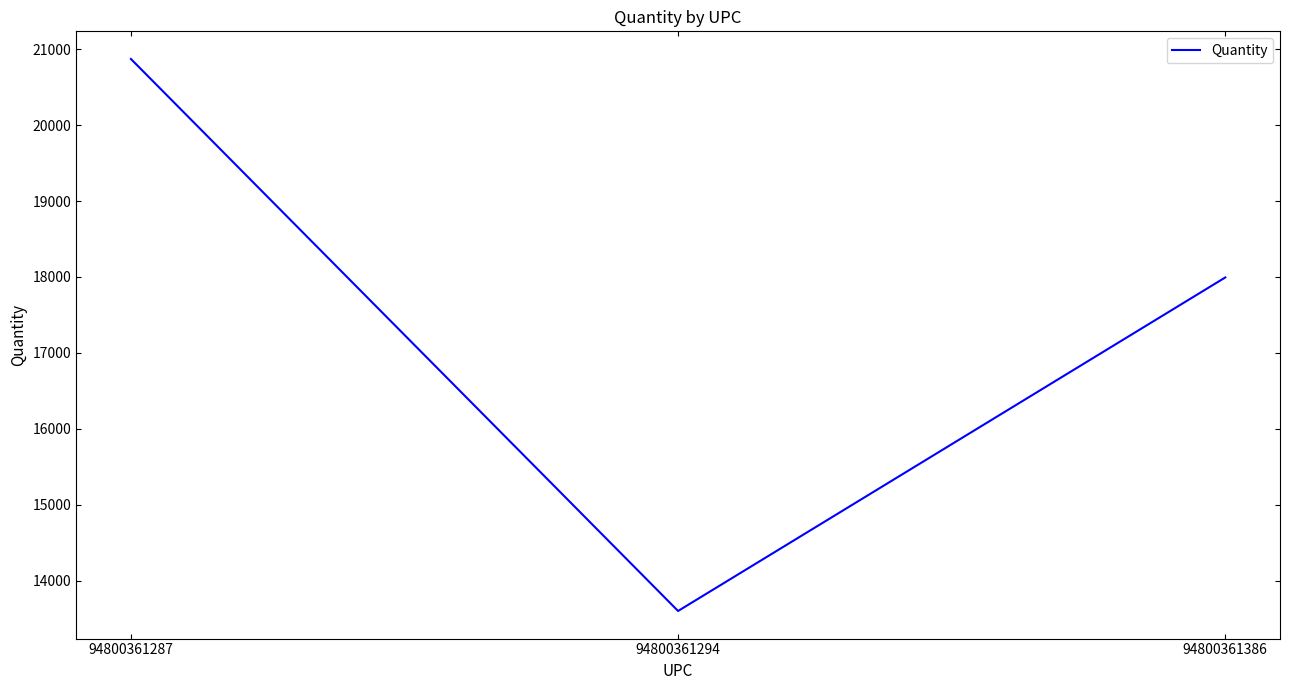

What is the maximum value shown in the chart?

20872